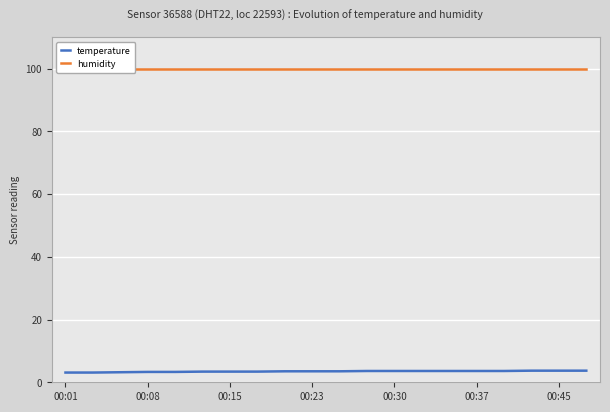

True or false: humidity has a value of 99.9 at 17.

True